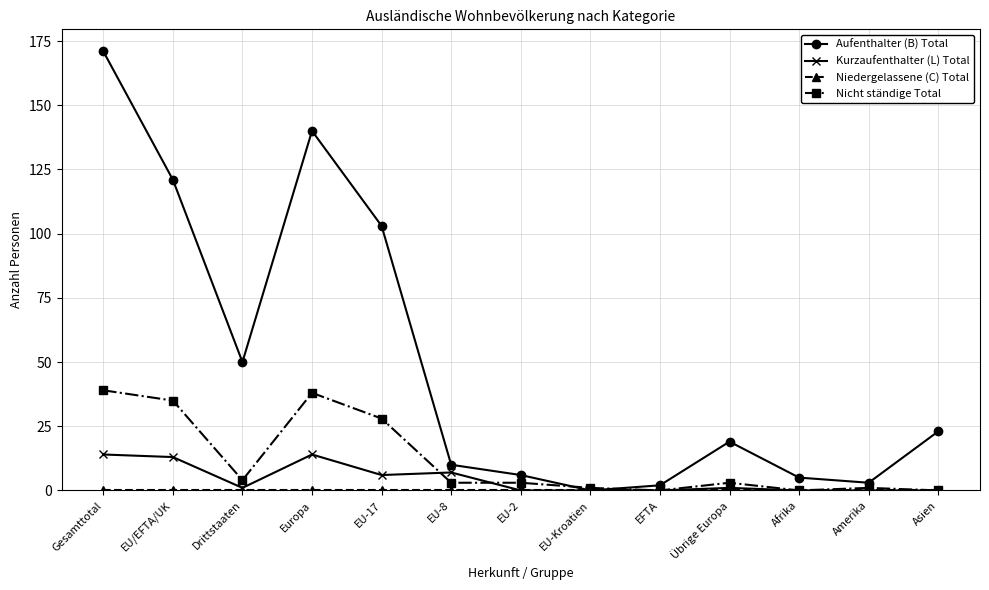

What is the spread (max minus min) of values at Amerika?

3